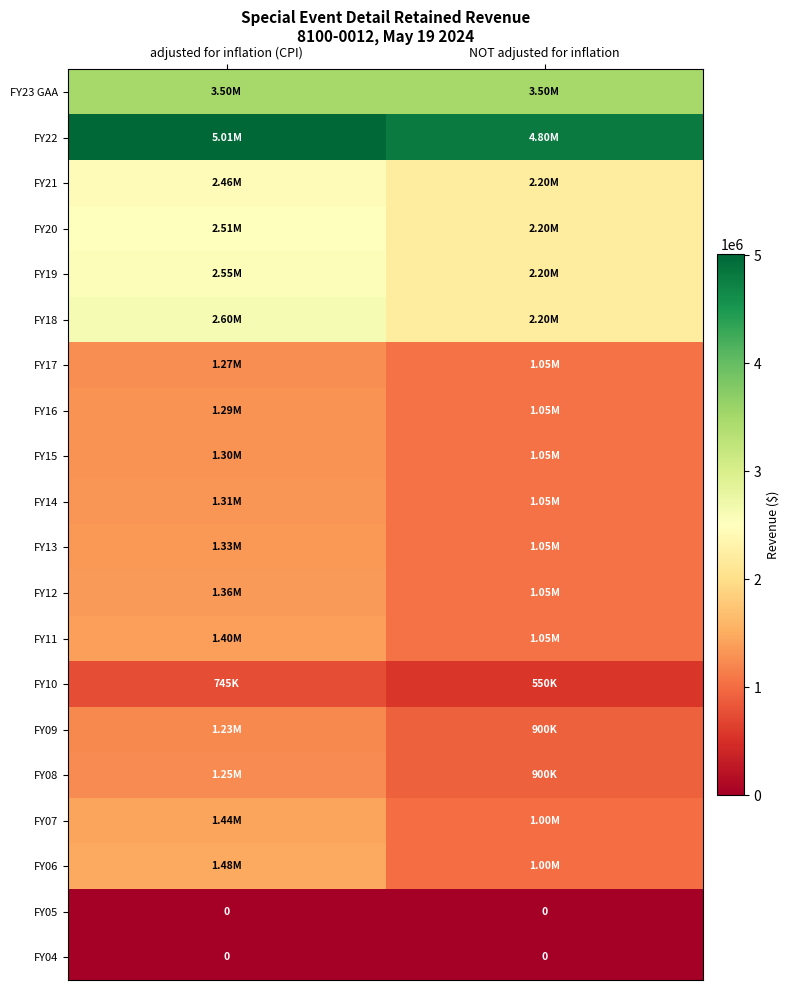

Count the FY22 values in the range 4800000 to 5007658.

2